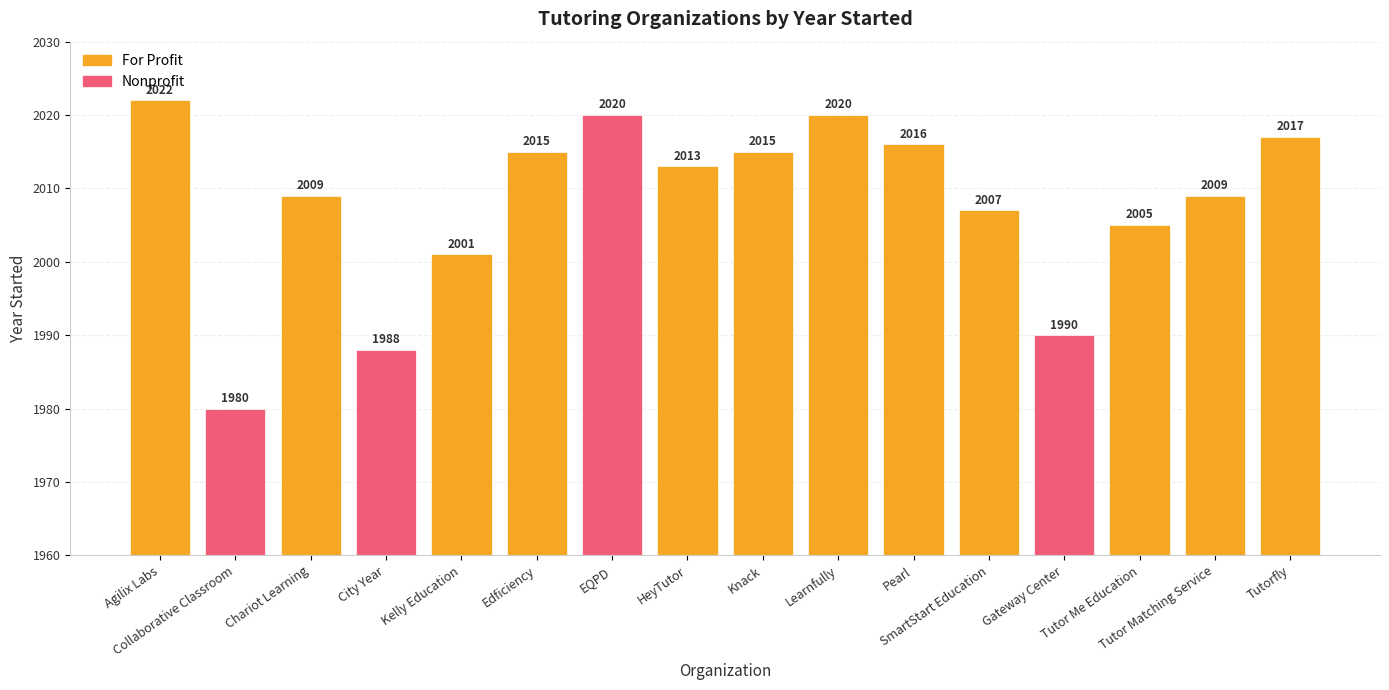

What is the difference between the second highest and second lowest values?

32